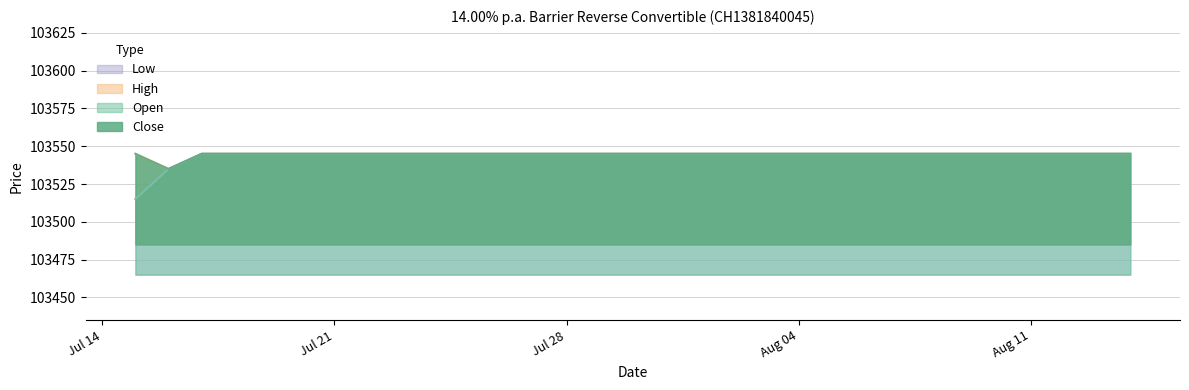

What is the label of the 23rd point from the right?

15.07.2025